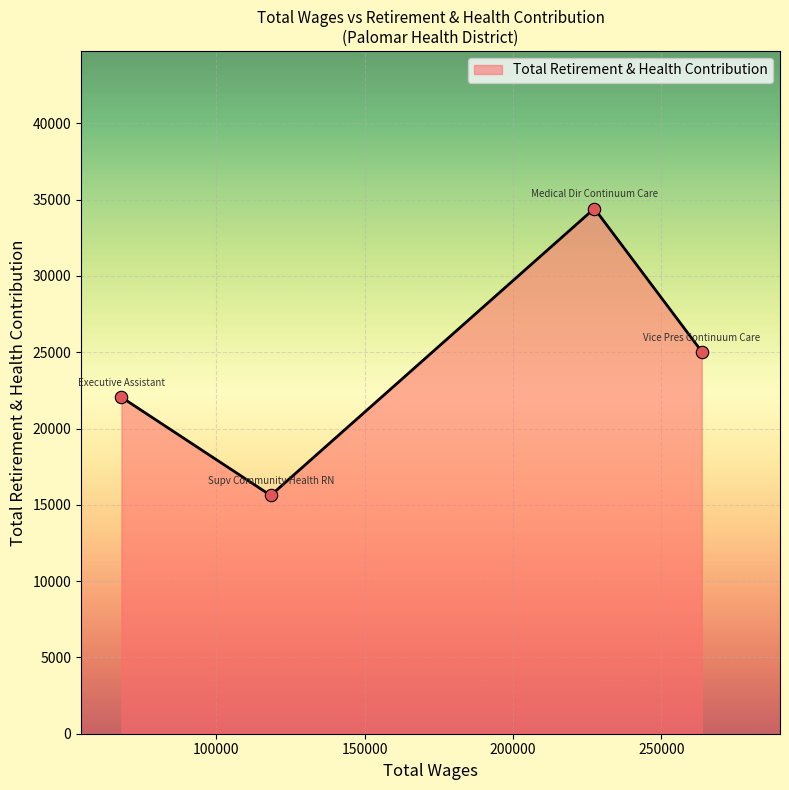

How many interior local peaks (higher than both neighbors) does the data have?

1